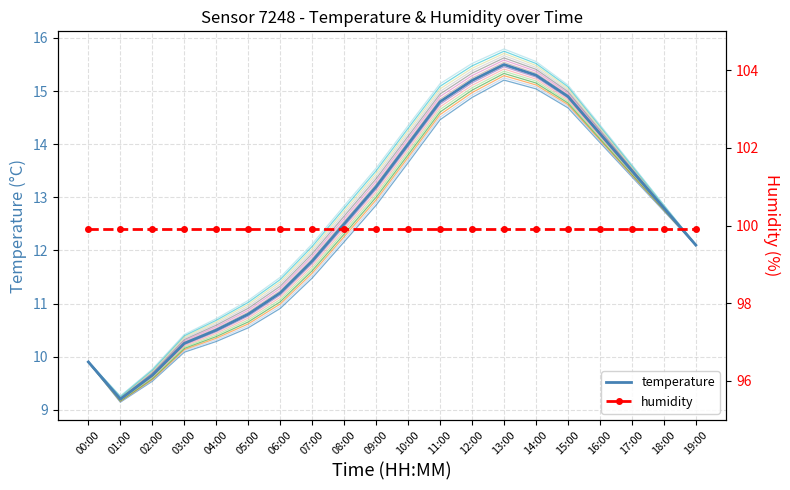

List the series in order of their overall mean, highest first.

humidity, temperature